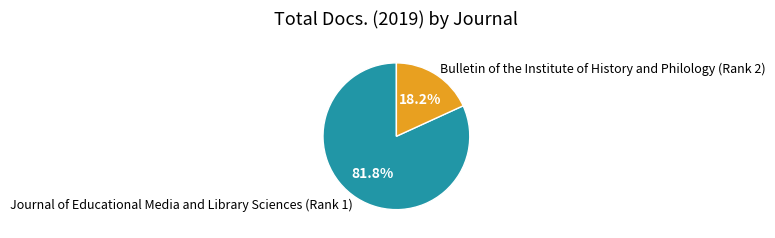

How many slices are in this pie chart?

2